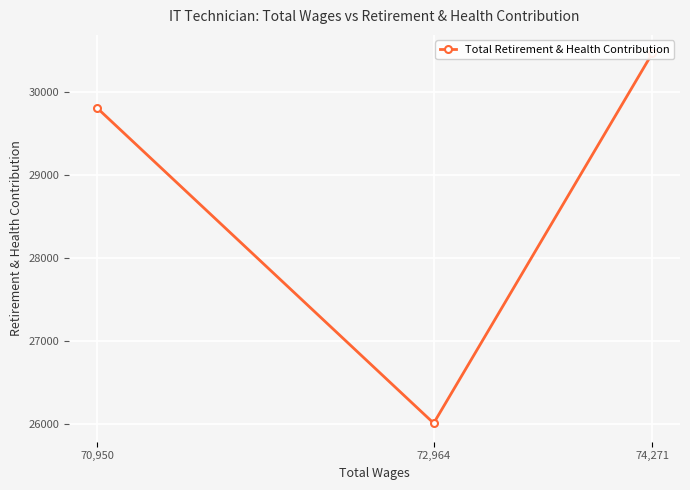

What is the average value?

28760